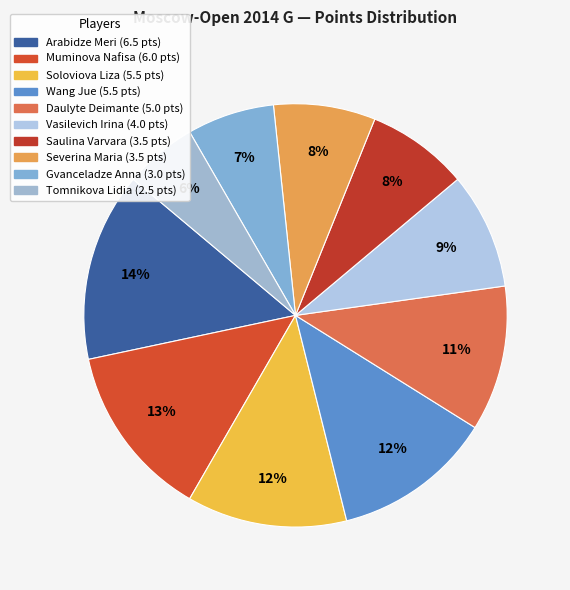

Is it true that Gvanceladze Anna is 15% of the pie?

False